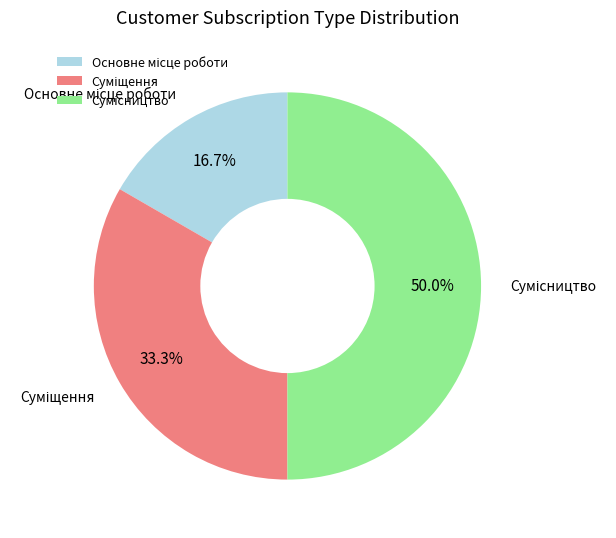

How many segments does this pie chart have?

3